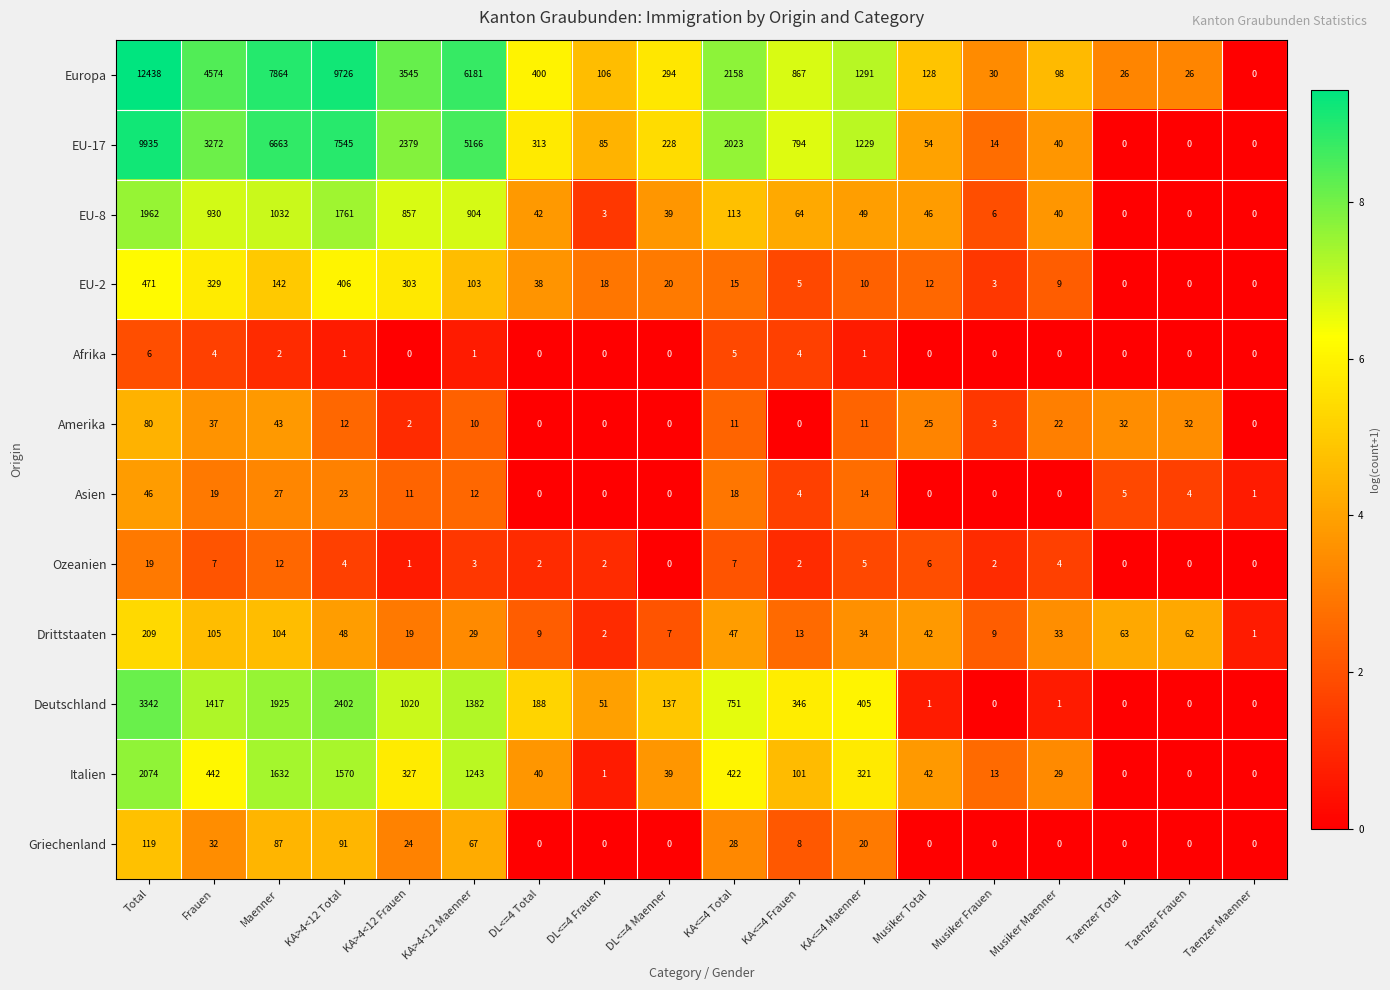

How many series are shown in this chart?

12